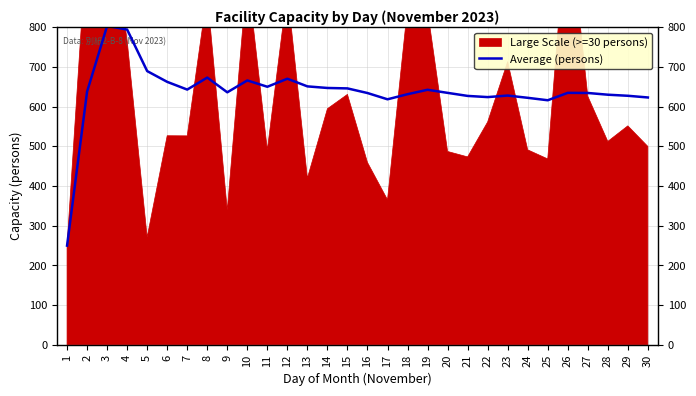

Which label corresponds to the largest value in the chart?

3